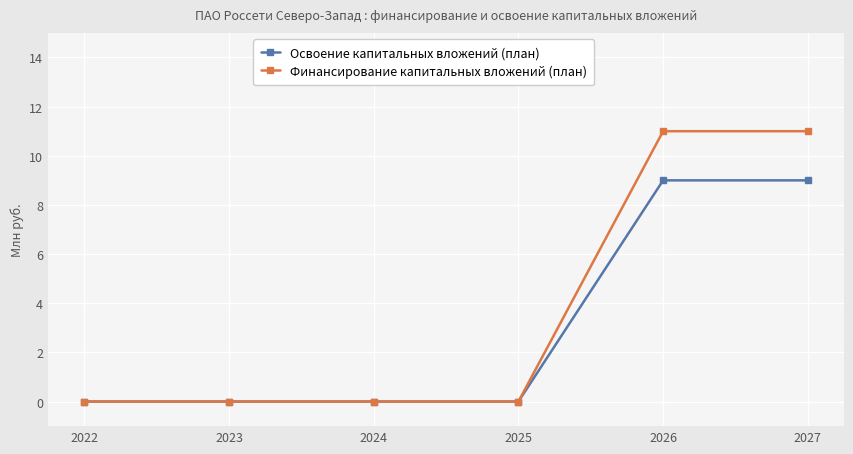

Reading right to left, transcribe all the data shown in this chart.

Освоение капитальных вложений (план): 2027=9	2026=9	2025=0	2024=0	2023=0	2022=0
Финансирование капитальных вложений (план): 2027=11	2026=11	2025=0	2024=0	2023=0	2022=0